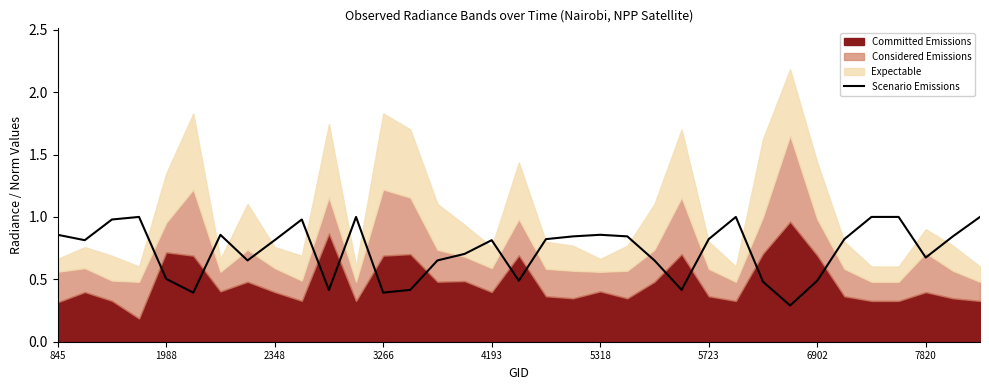

Count the number of categories in the chart.

35